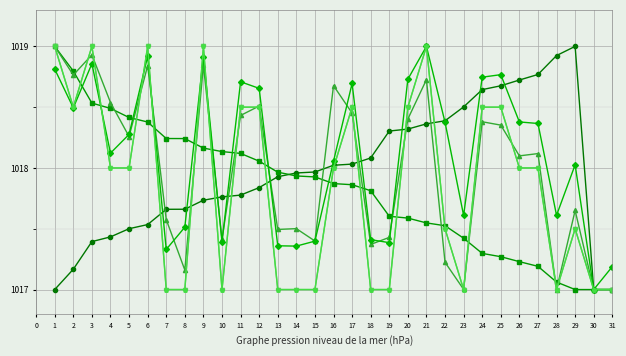

How many data points does each series have?

31